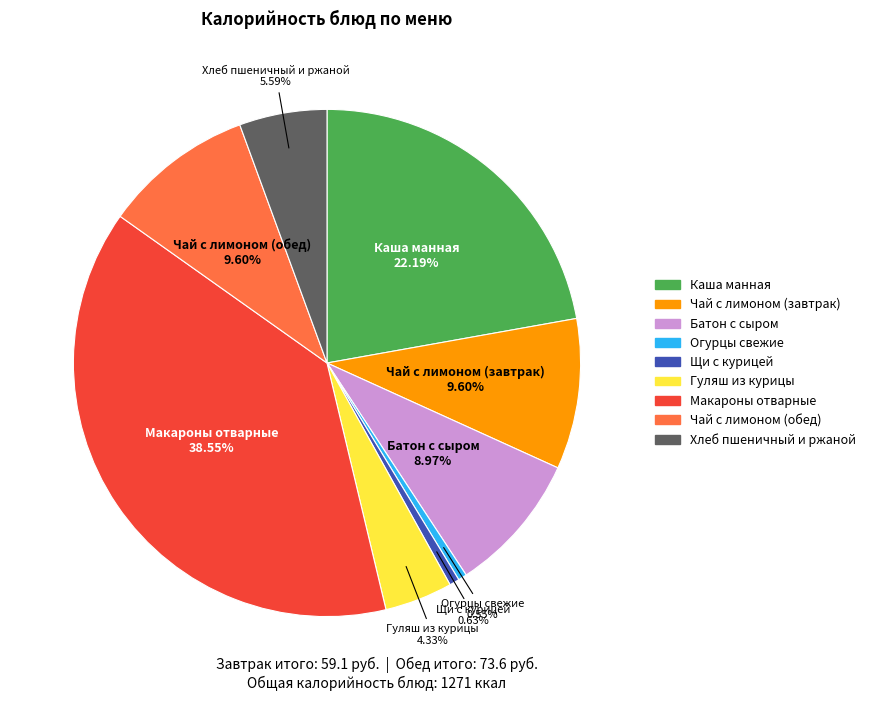

Does any single category account for the majority?

No